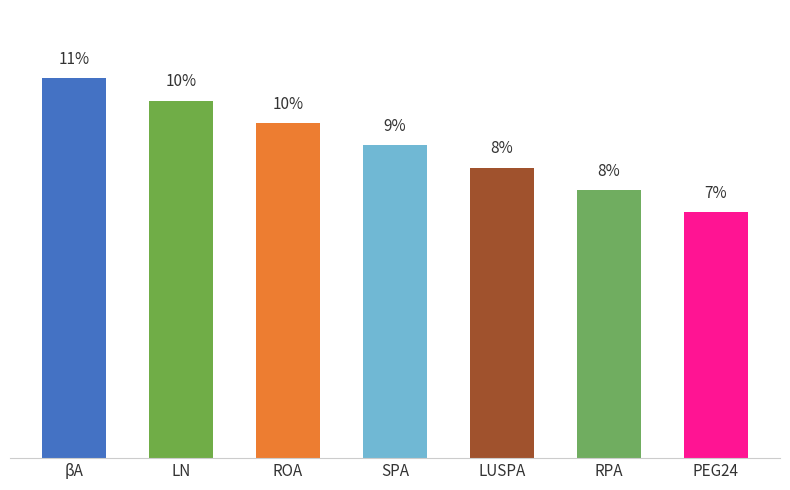

What is the change in value from βA to SPA?

-2.0